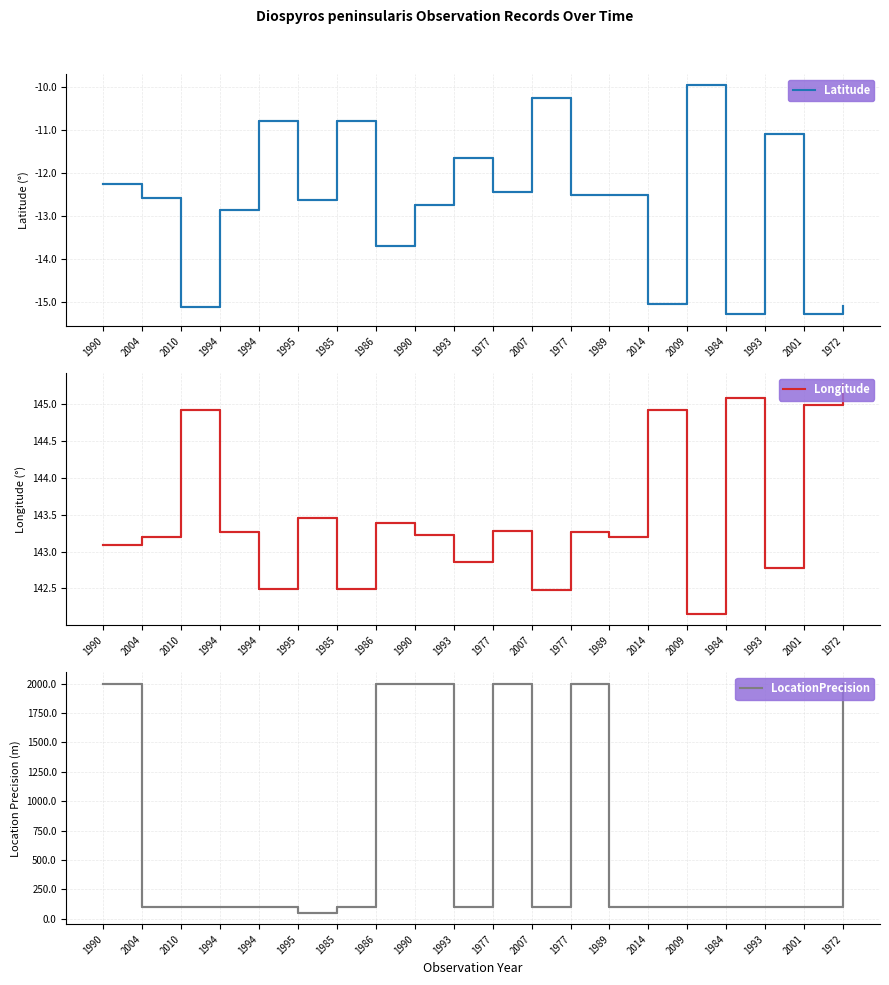

How many interior local peaks does the Latitude series have?

7